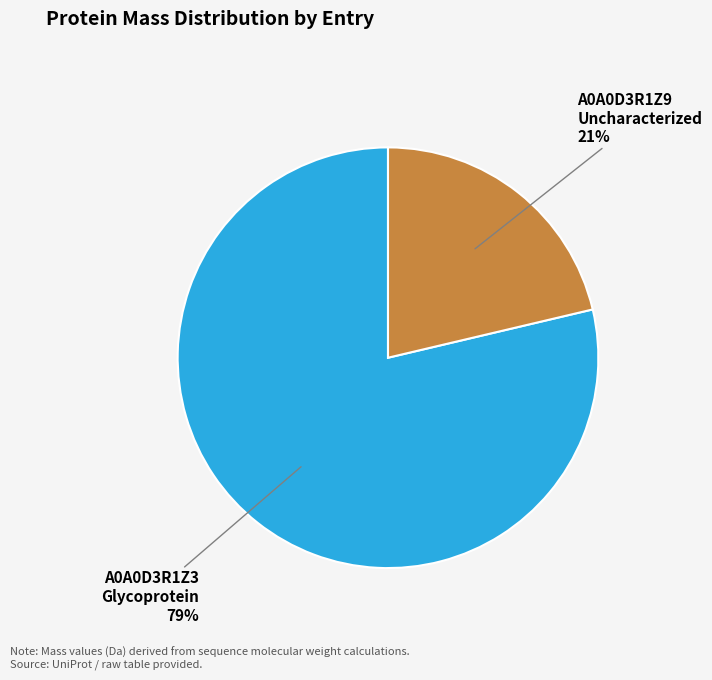

True or false: A0A0D3R1Z9 Uncharacterized accounts for 8% of the total.

False